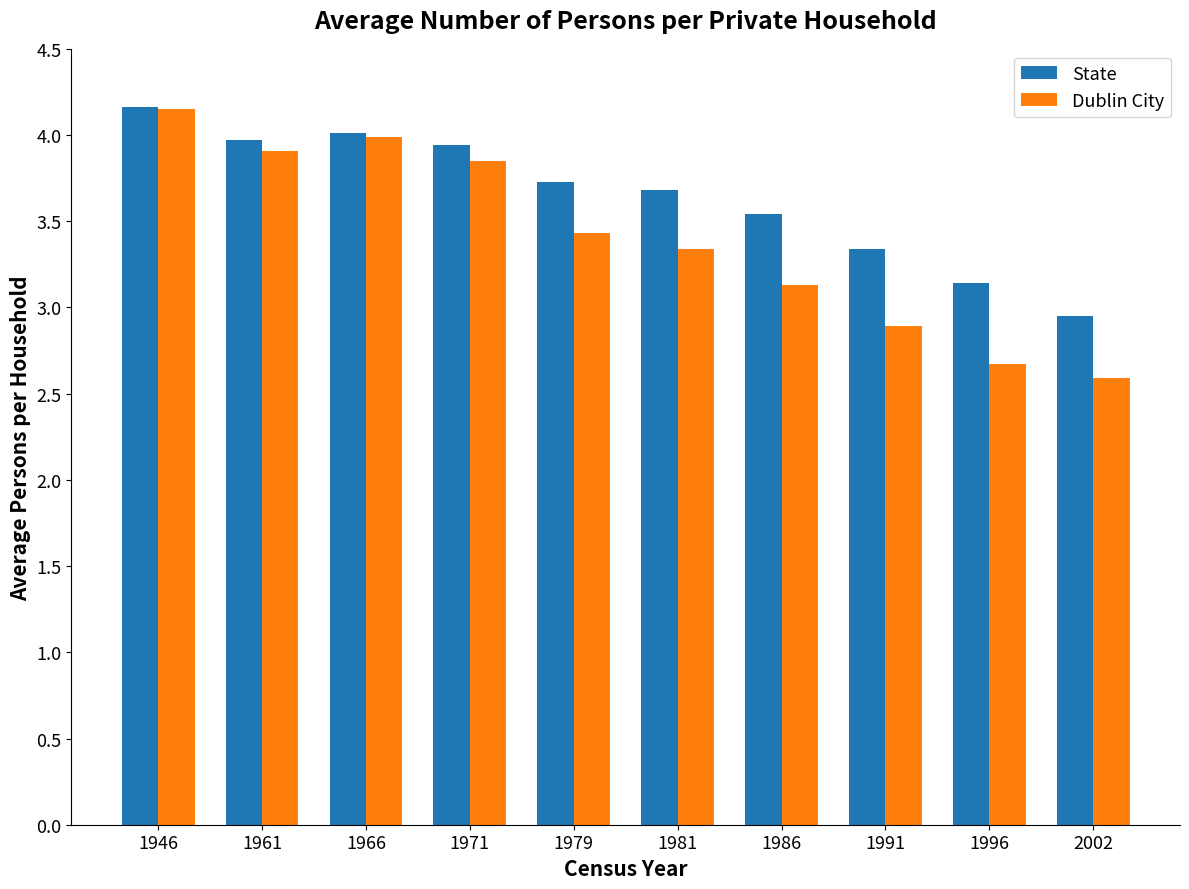

Is it true that State equals 2.8 at 1946?

False